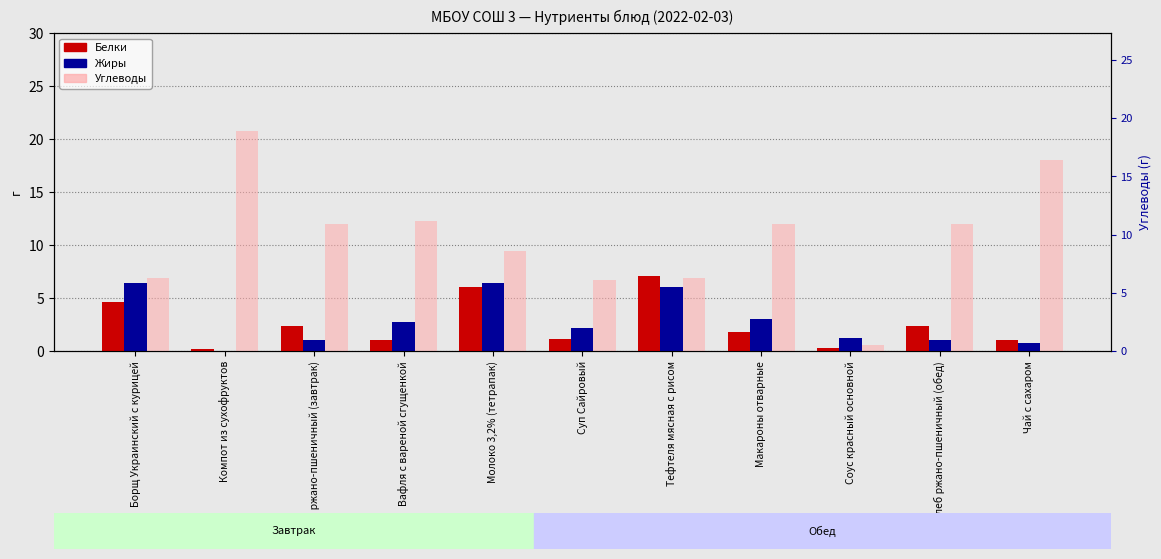

How many values in the Жиры series exceed 2?

6